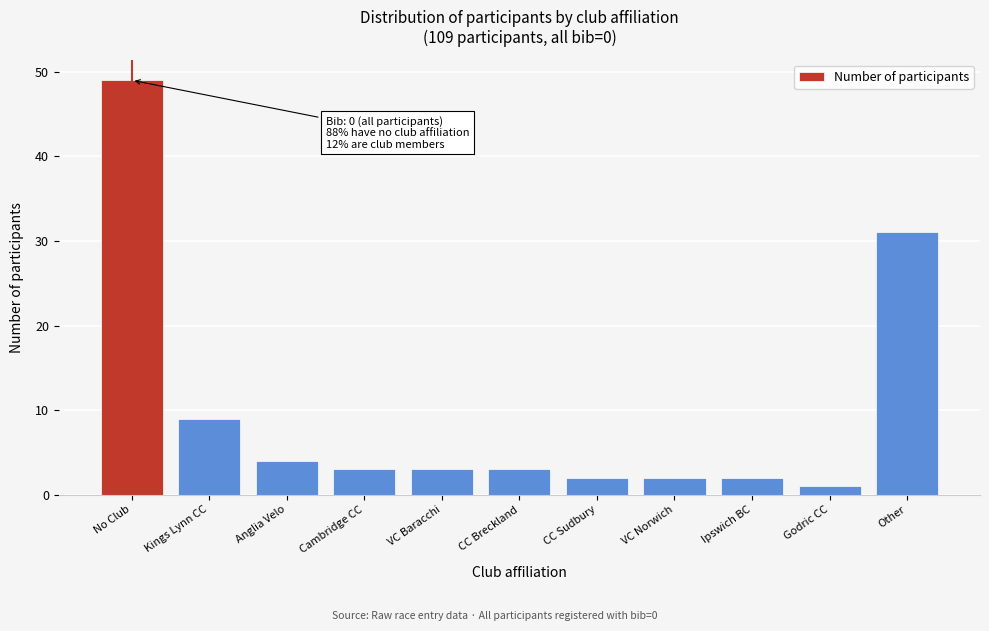

Reading right to left, what are all the values shown in this chart?

31	1	2	2	2	3	3	3	4	9	49